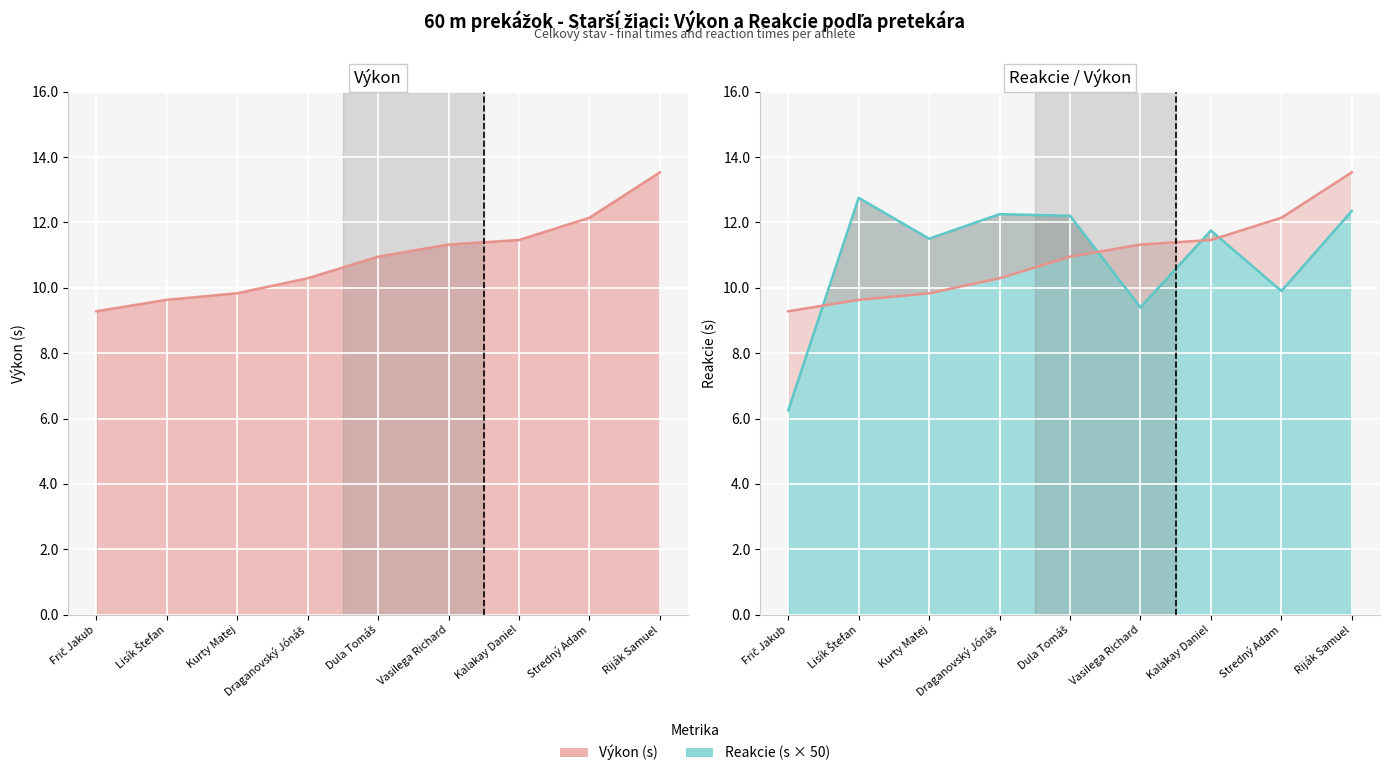

Reading left to right, what are all the values shown in this chart?

Výkon: 9.3	9.6	9.8	10.3	10.9	11.3	11.5	12.1	13.5
Reakcie: 6.2	12.8	11.5	12.2	12.2	9.4	11.8	9.9	12.3